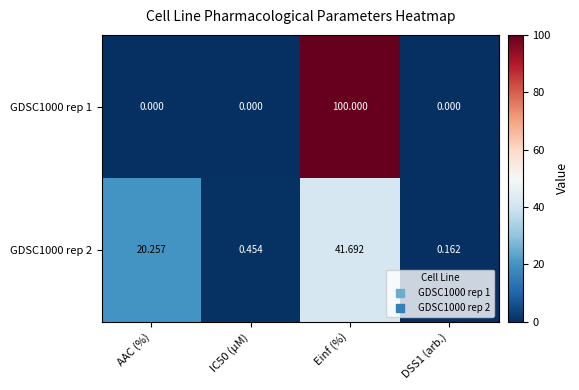

At which category is the sum across all series the highest?

Einf (%)